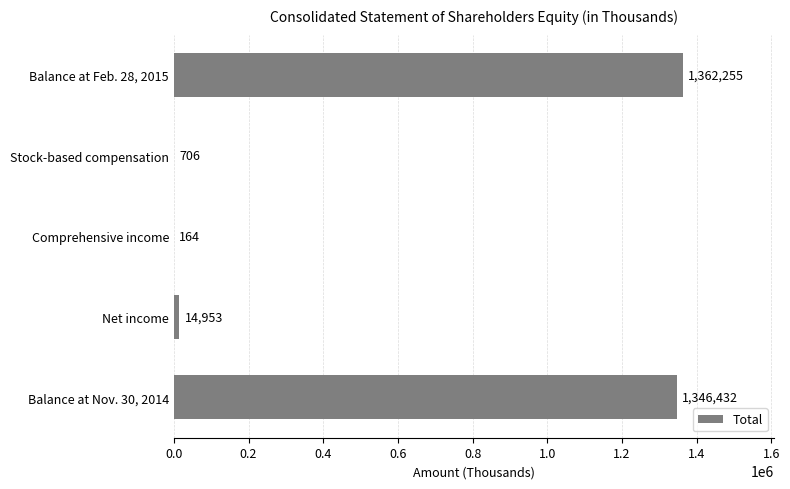

Is it true that the value at Comprehensive income is 164?

True